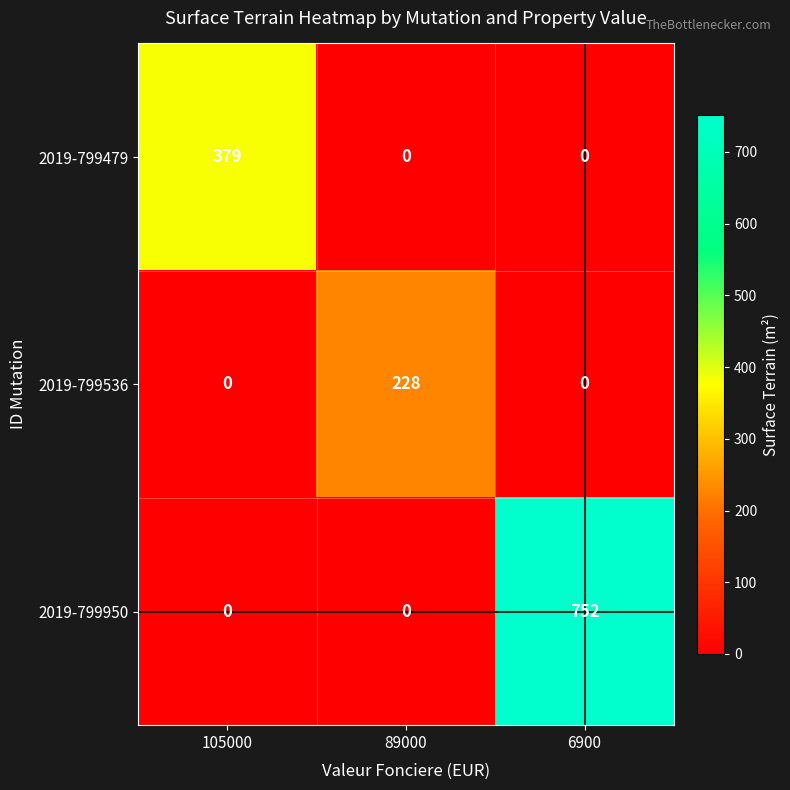

Which series changed the most between 105000 and 6900?

2019-799950